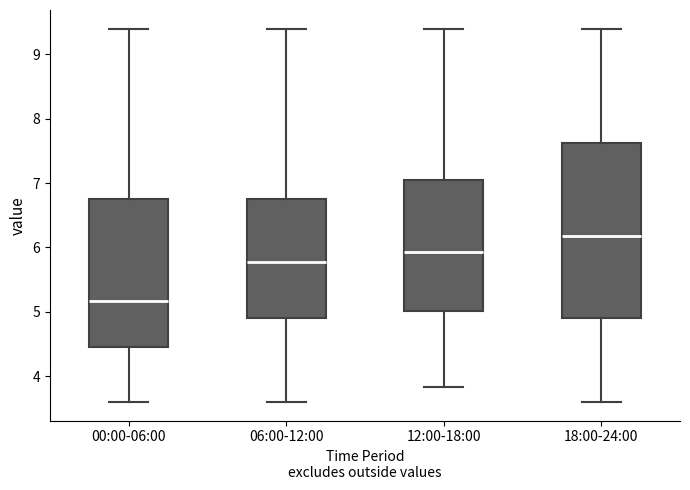

Comparing the boxes themselves (not the whiskers), which one is the tallest?

18:00-24:00